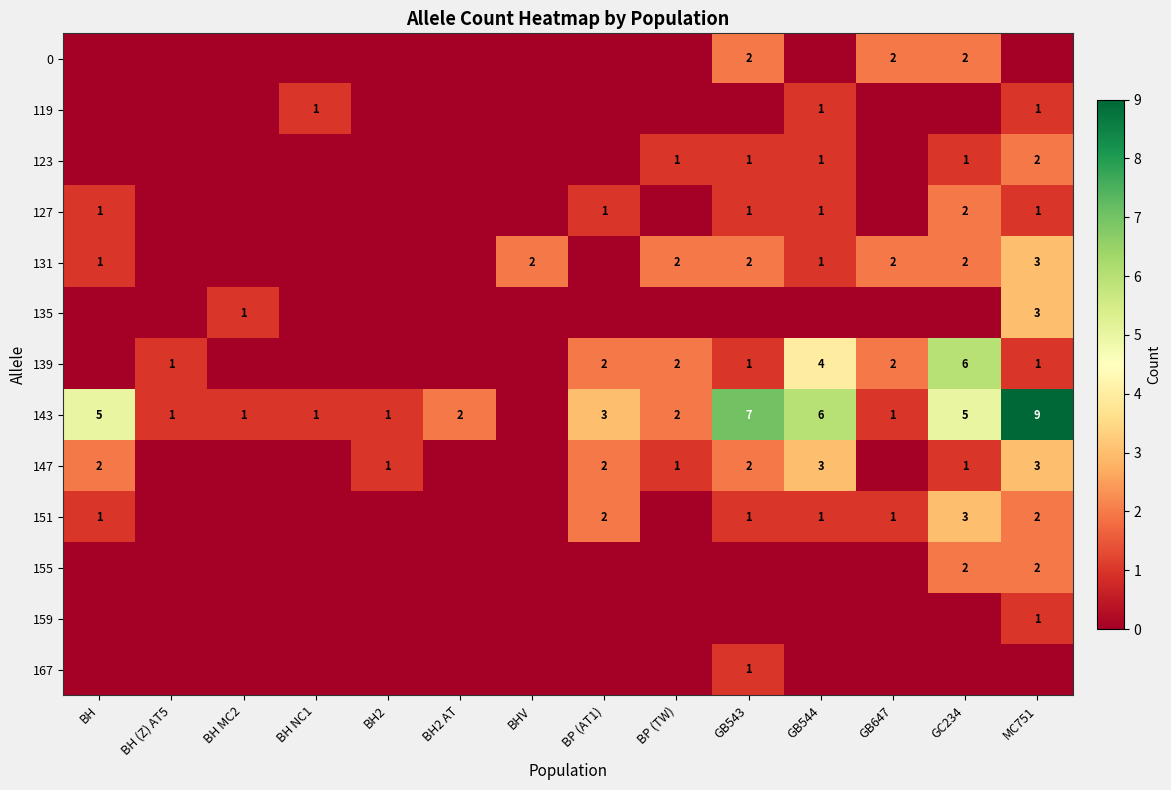

Which series has the largest total across all categories?

143